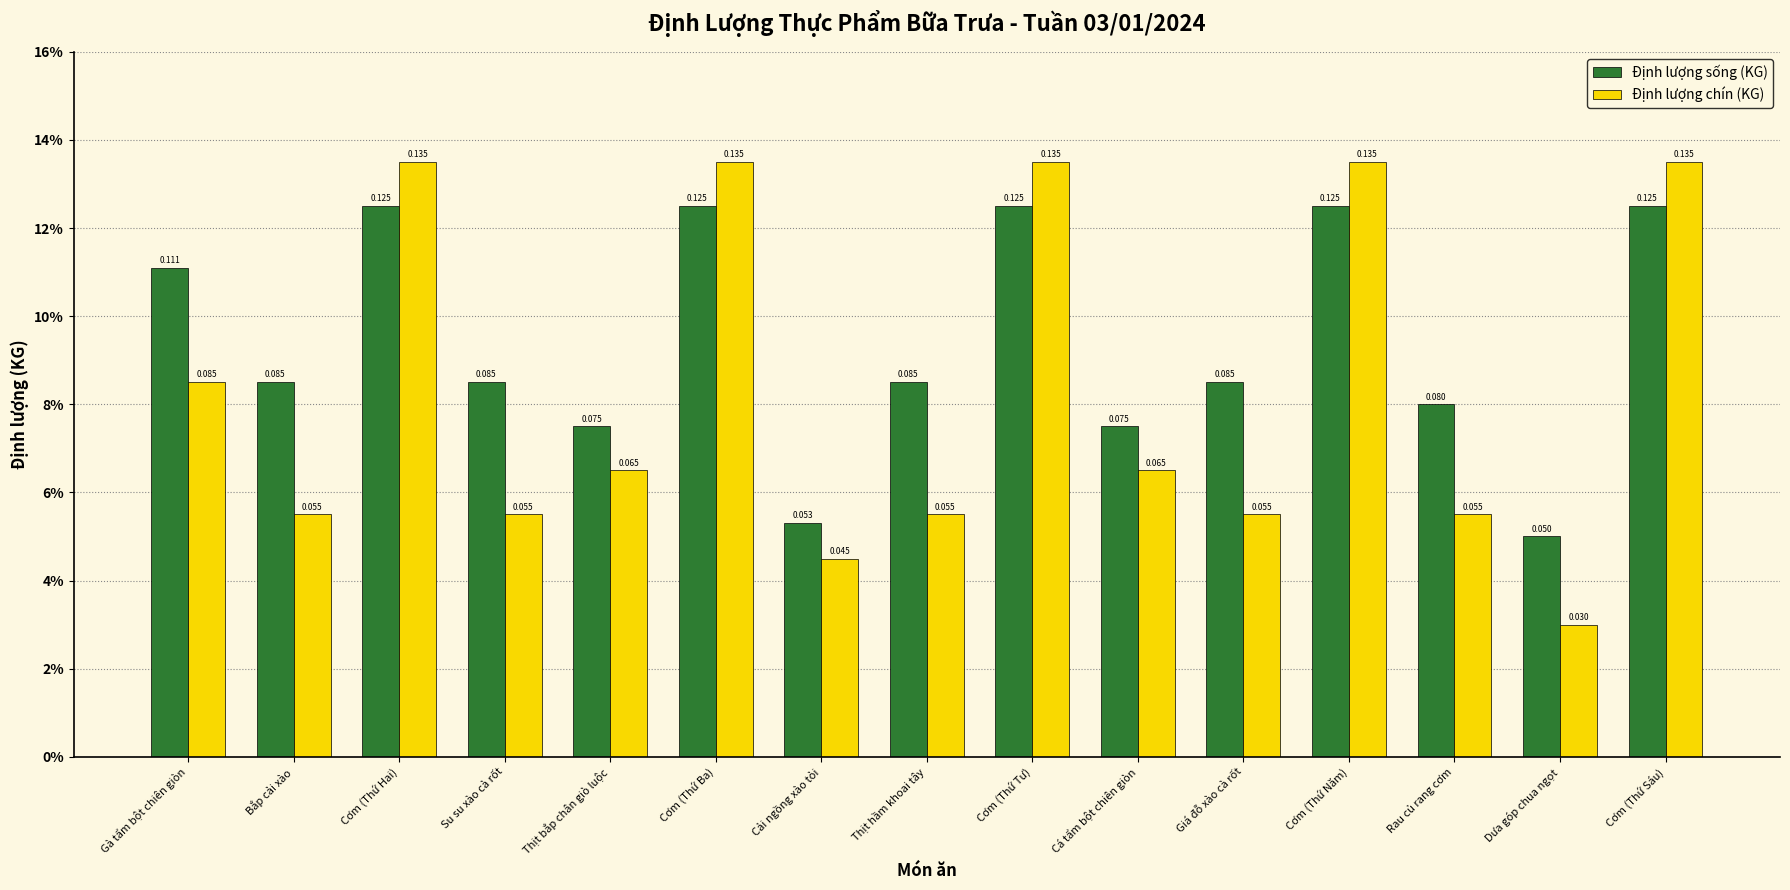

Are the bars horizontal?

No